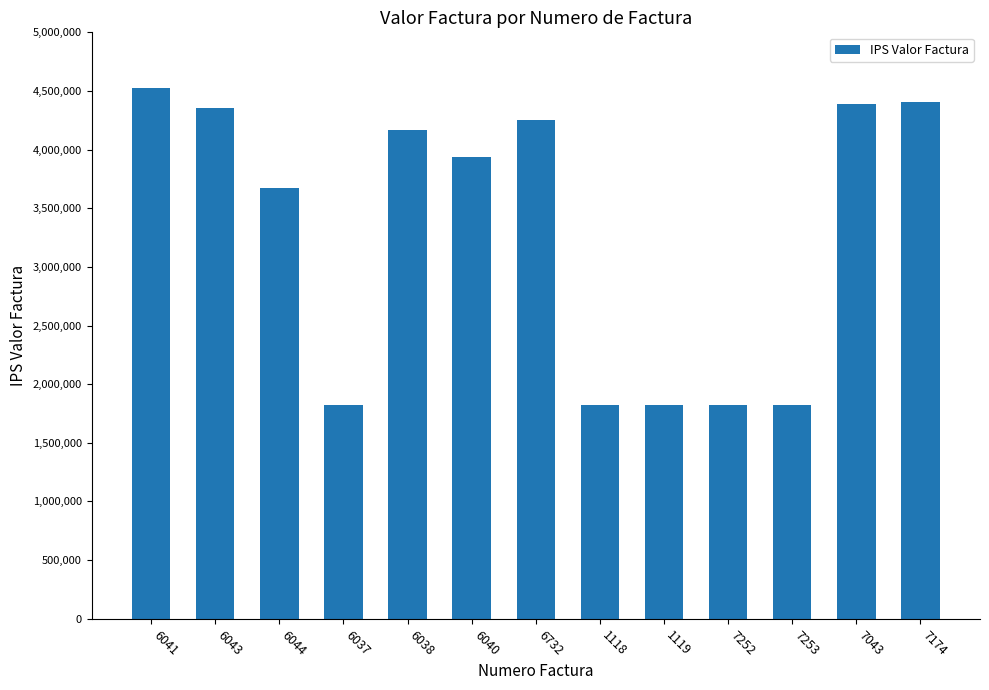

What is the value of the 7th bar from the left?

4255018